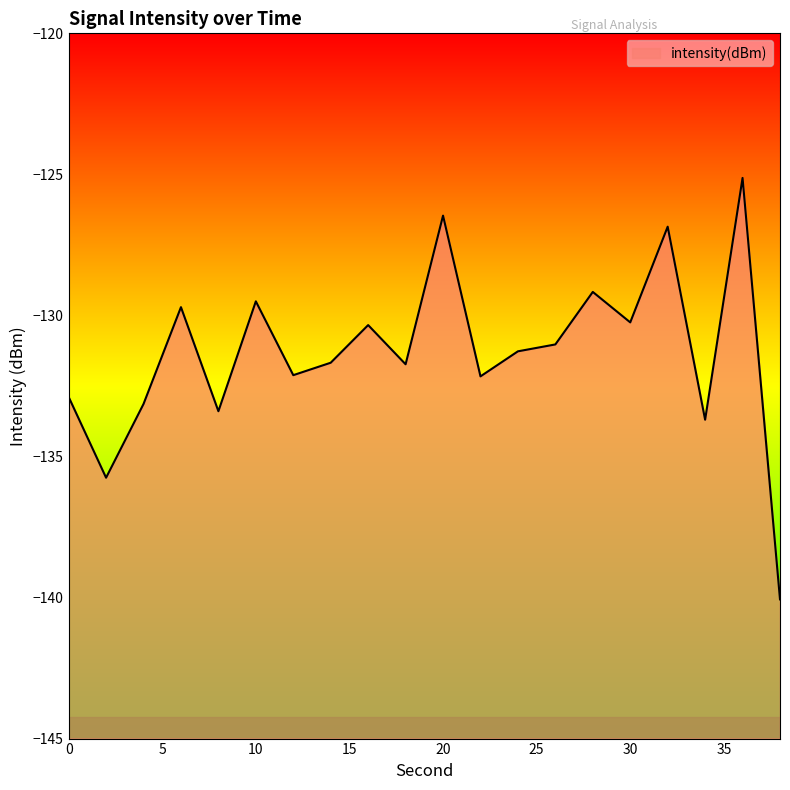

Where is the data nearest to the value -132?

12